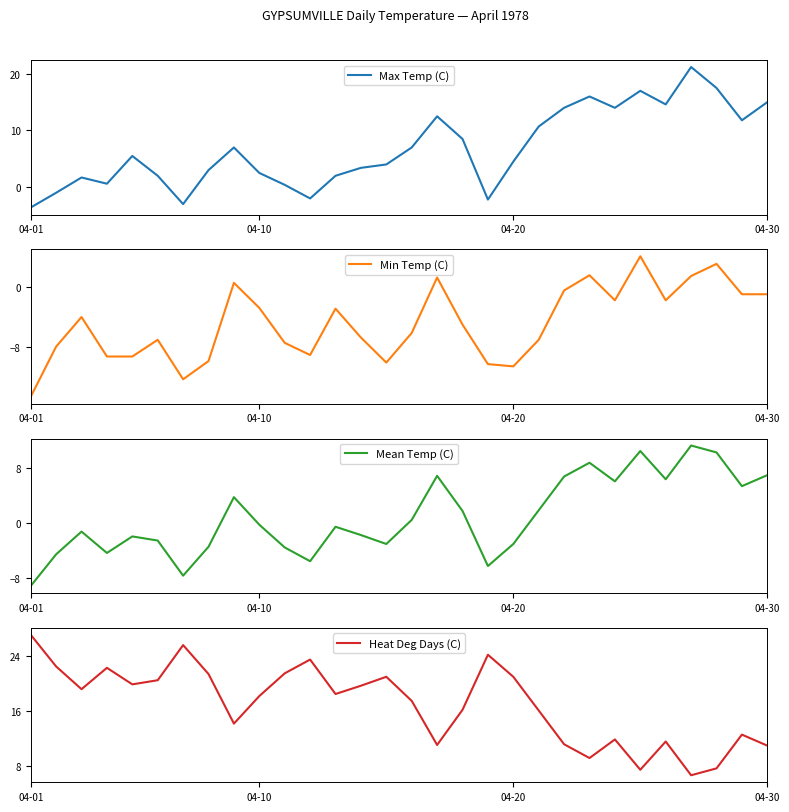

At which label does Heat Deg Days (C) reach its peak?

04-01